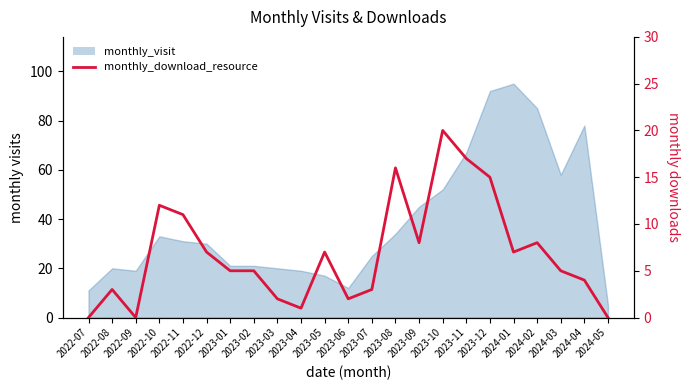

Reading right to left, transcribe all the data shown in this chart.

0	4	5	8	7	15	17	20	8	16	3	2	7	1	2	5	5	7	11	12	0	3	0